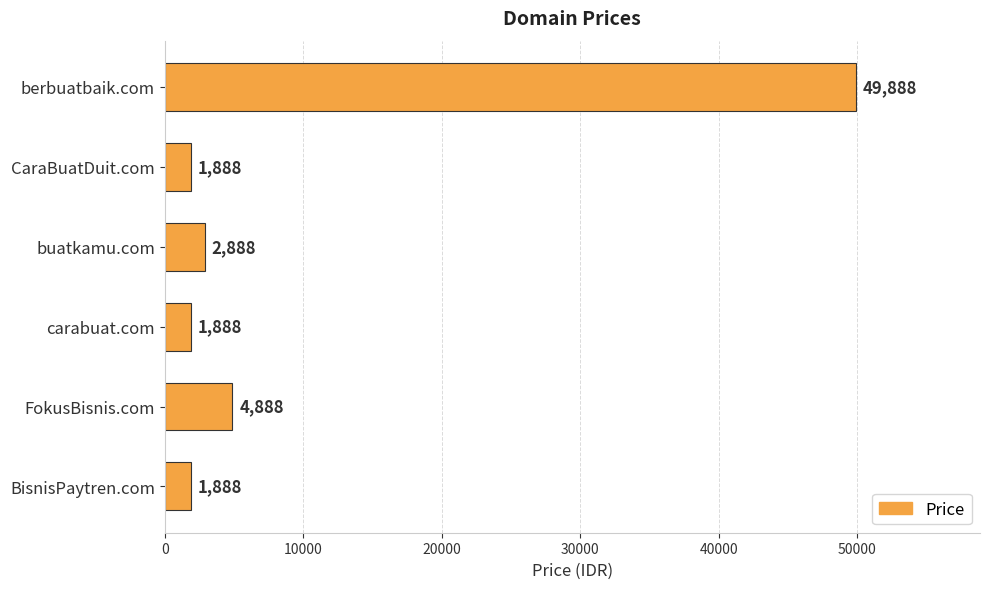

Is it true that the value at FokusBisnis.com is 4888?

True